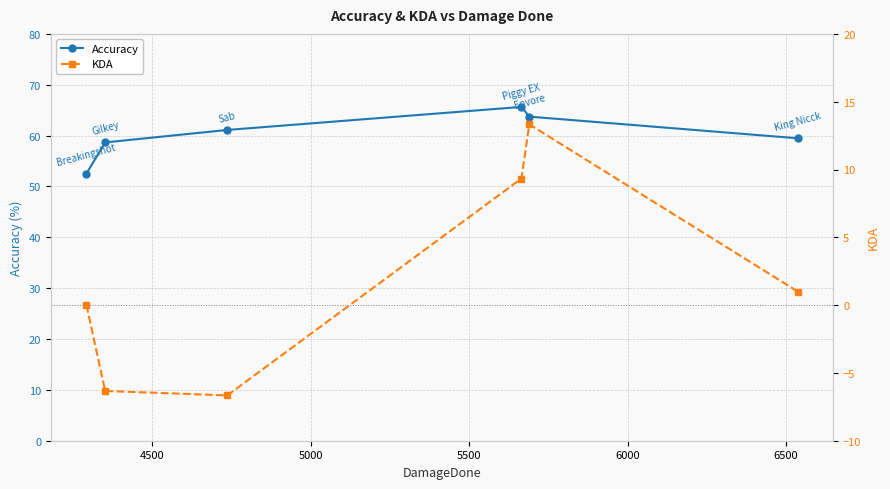

List the series in order of their overall mean, highest first.

Accuracy, KDA